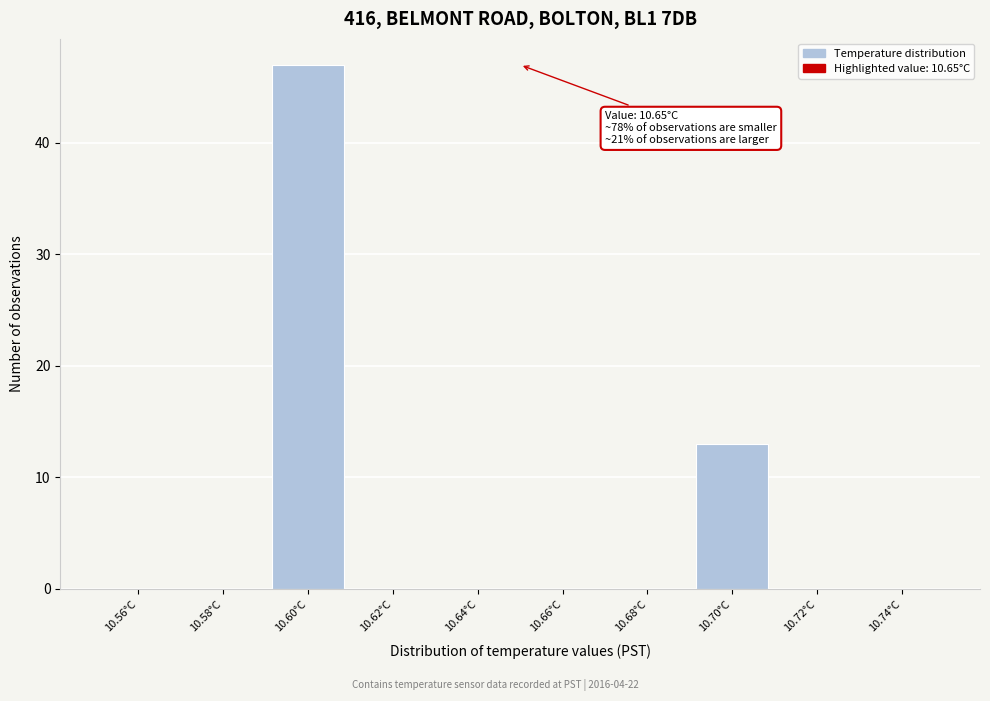

Which range on the x-axis has the tallest bar?

10.59 to 10.61